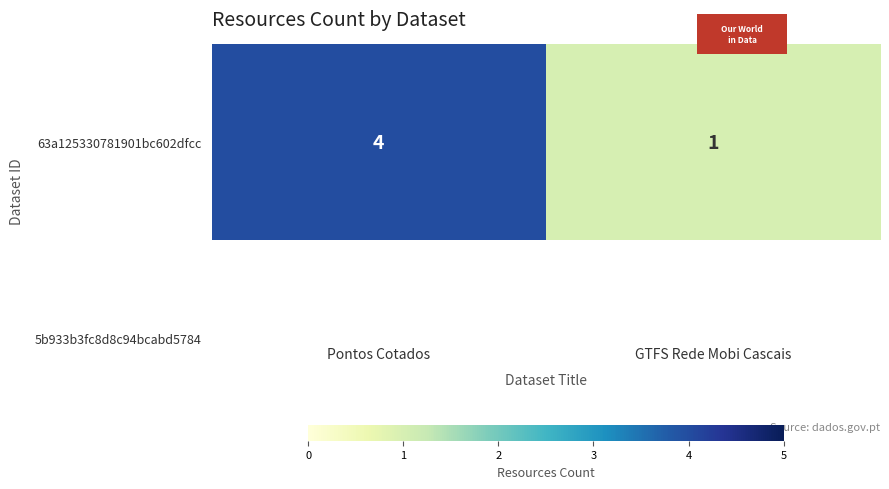

What is the difference between the maximum and minimum values?

3